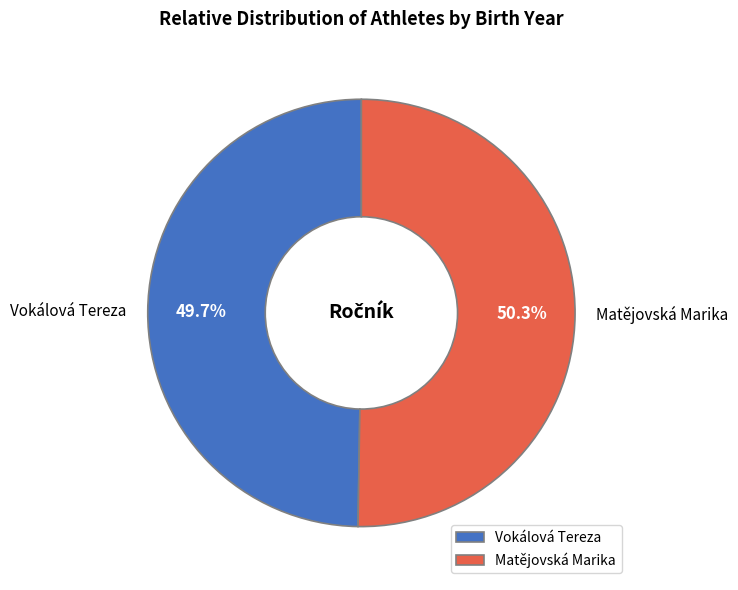

What is the total percentage of Vokálová Tereza and Matějovská Marika?

100.0%